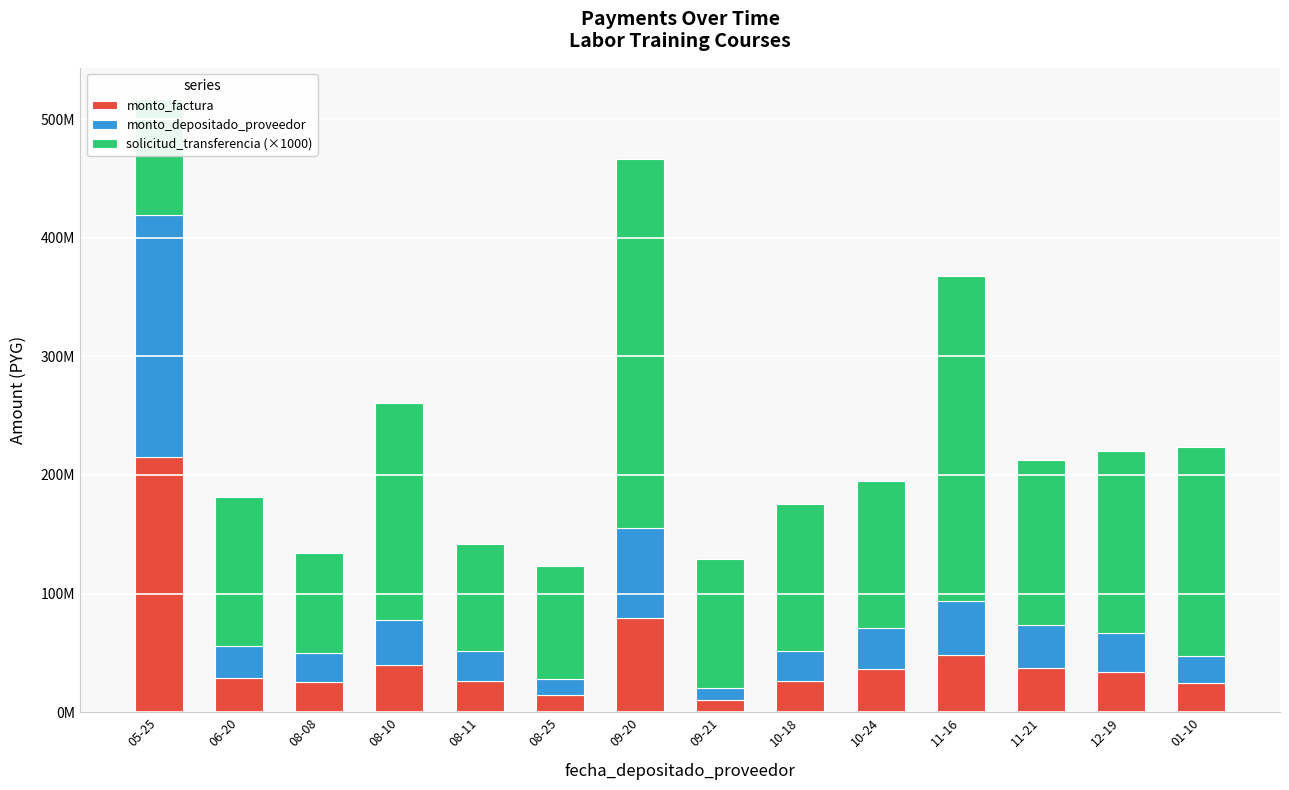

What is the sum of all solicitud_transferencia (×1000) values?

2087225000